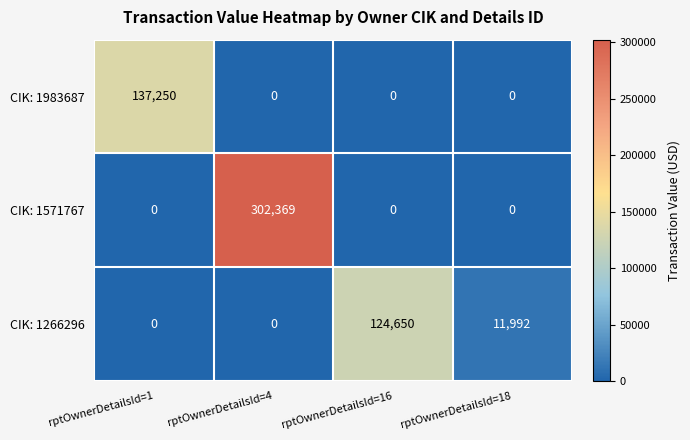

The CIK: 1571767 series shows 0 at rptOwnerDetailsId=16. True or false?

True